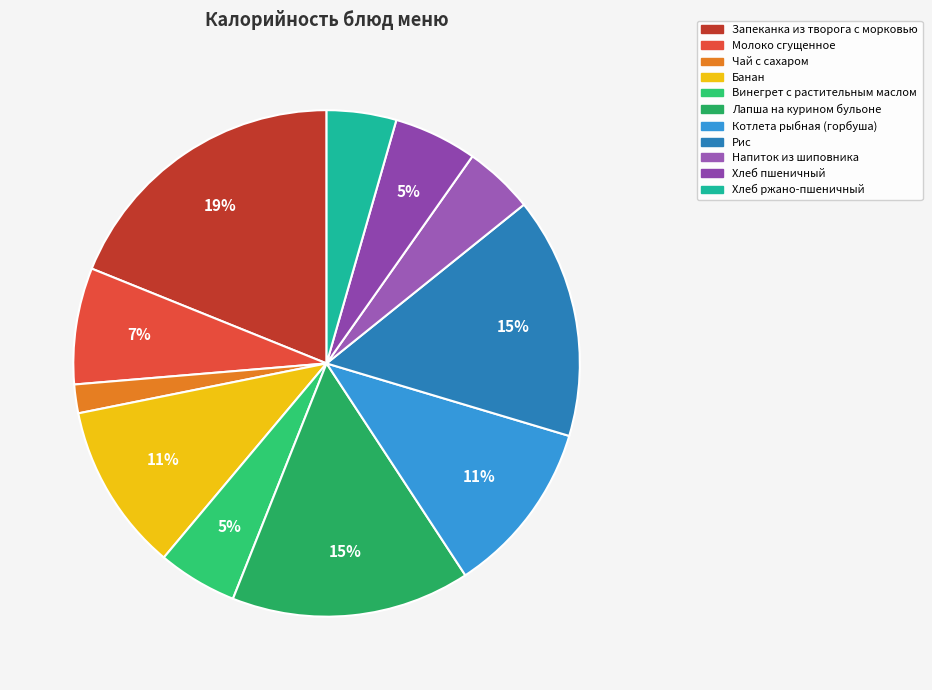

How many slices are in this pie chart?

11